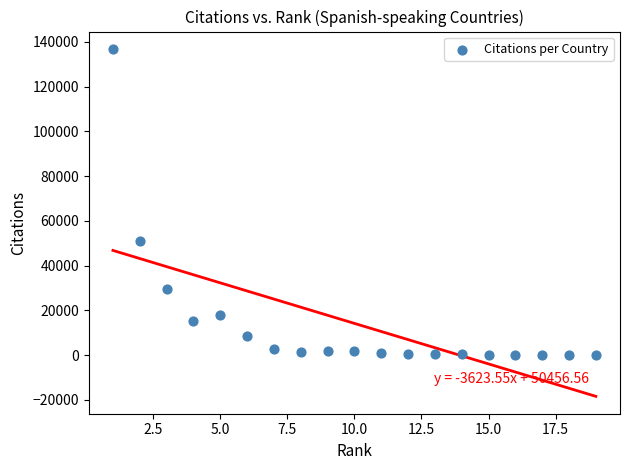

What Y value in the scatter plot is closest to 68455?

50991